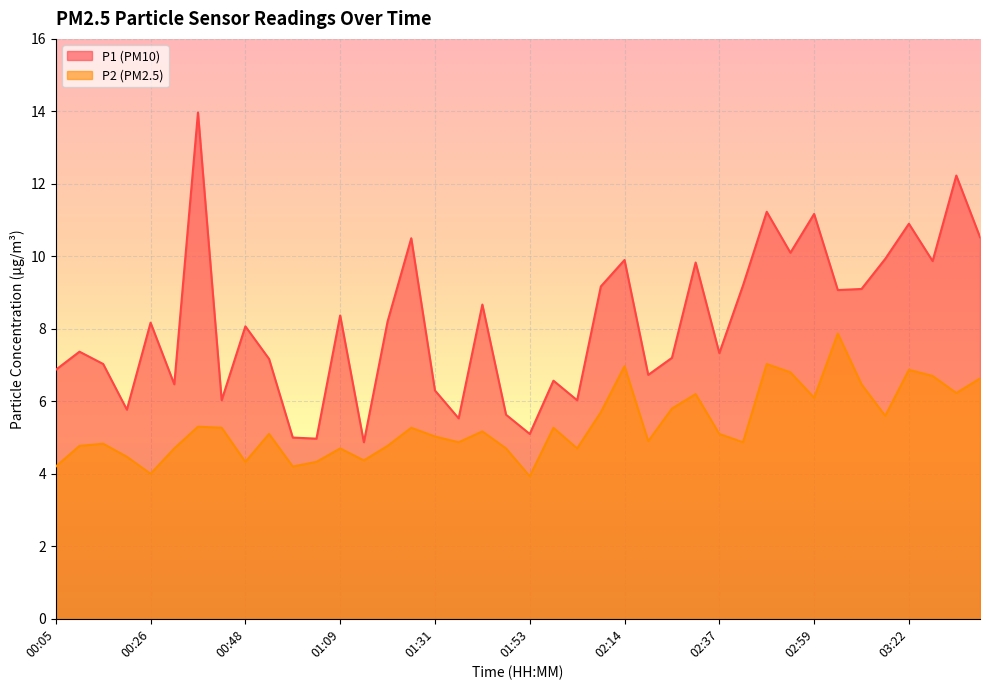

What is the label of the 2nd point from the left?

00:10